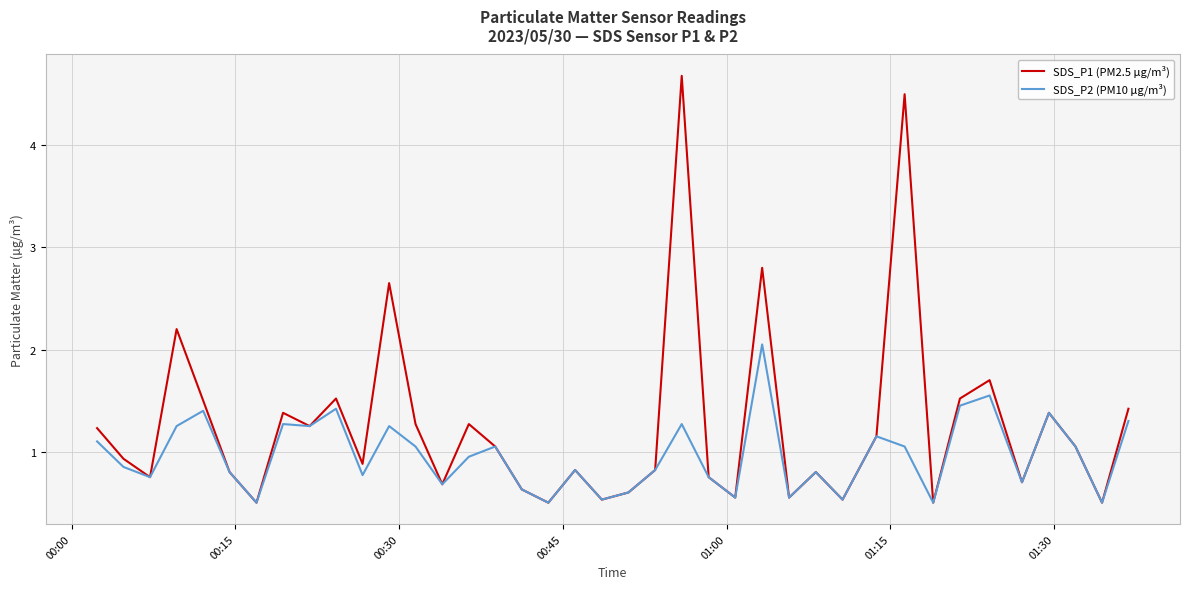

List the series in order of their peak value, highest first.

SDS_P1 (PM2.5 µg/m³), SDS_P2 (PM10 µg/m³)